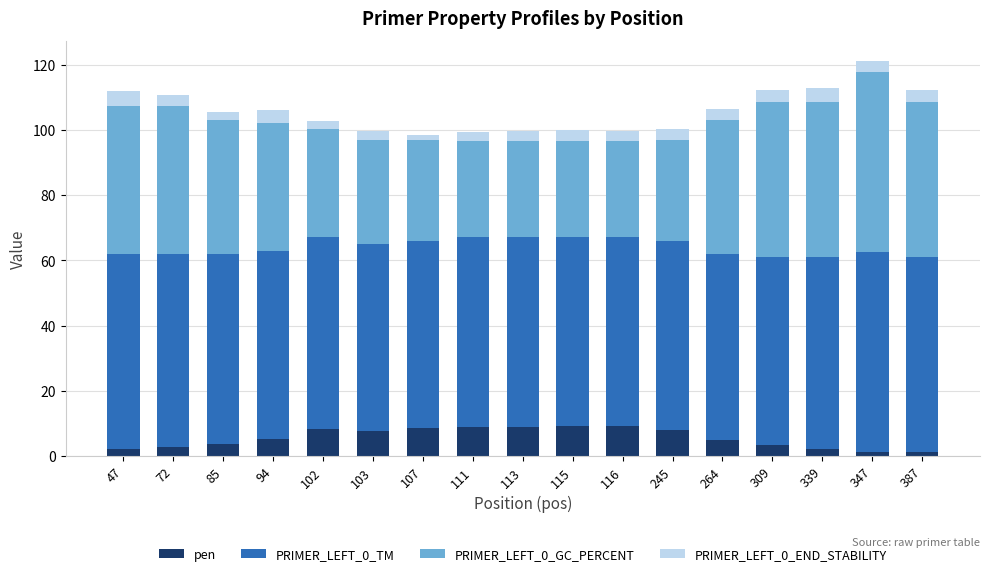

What is the highest value of the pen series?

9.3